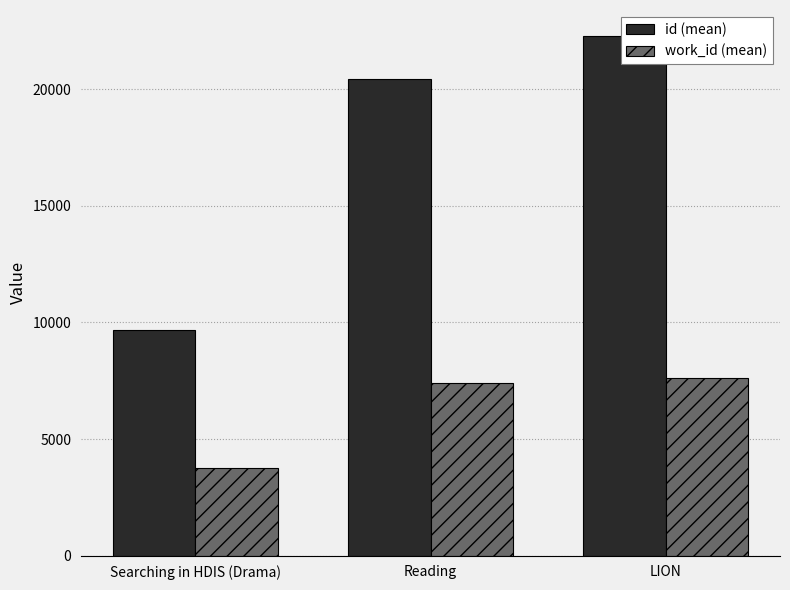

At which category does the chart reach its minimum across all series?

Searching in HDIS (Drama)